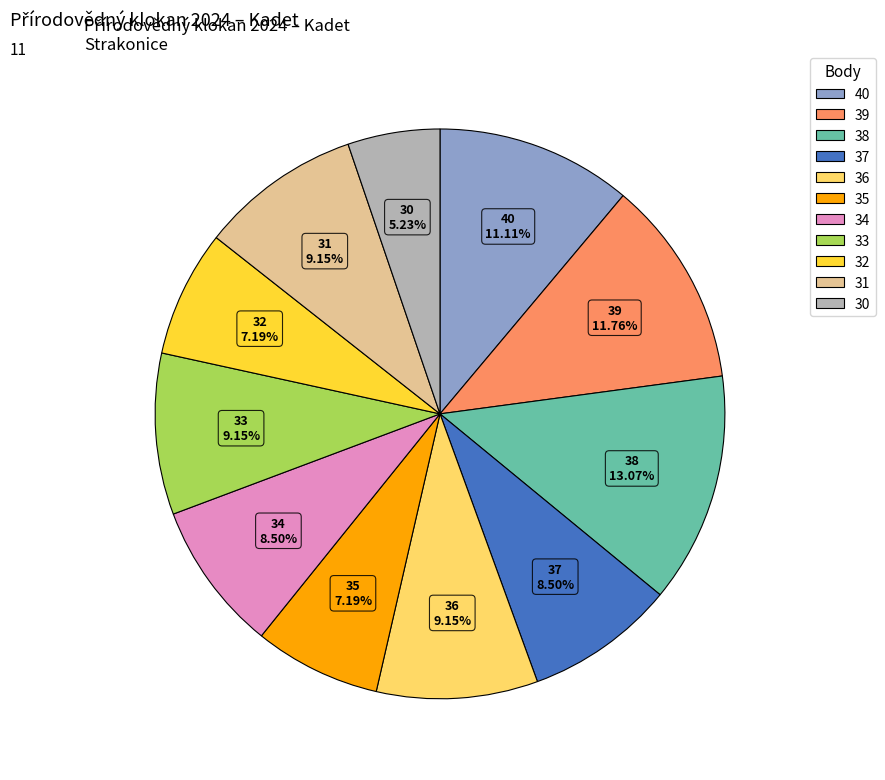

Does 32 represent more than half of the total?

No